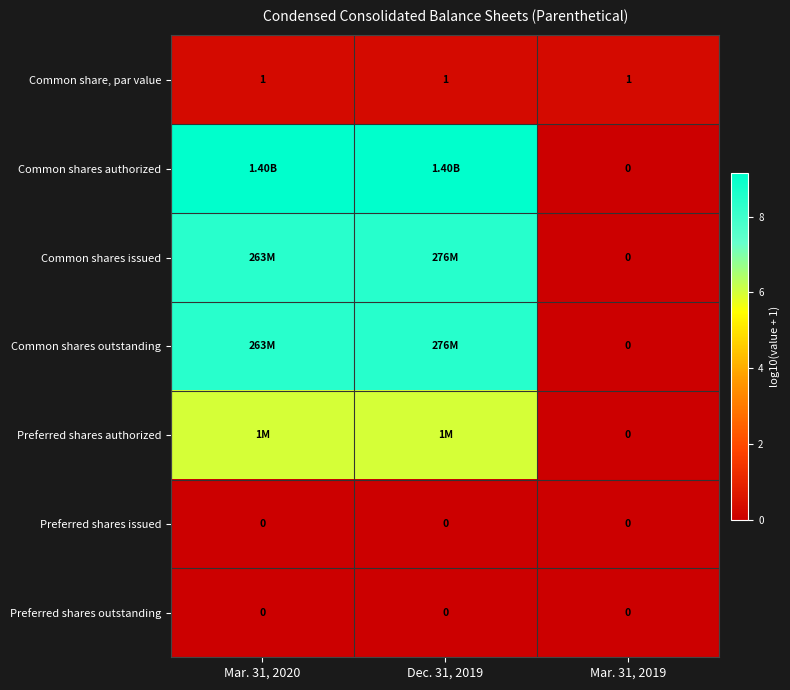

The Common shares authorized series shows 9.1 at Mar. 31, 2020. True or false?

True